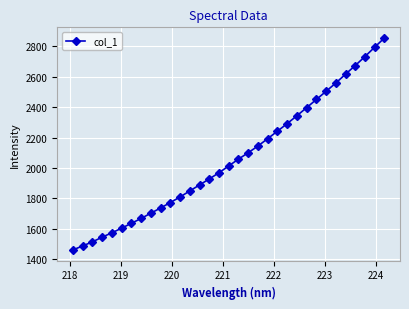

What is the value of the 9th point from the left?

1703.2